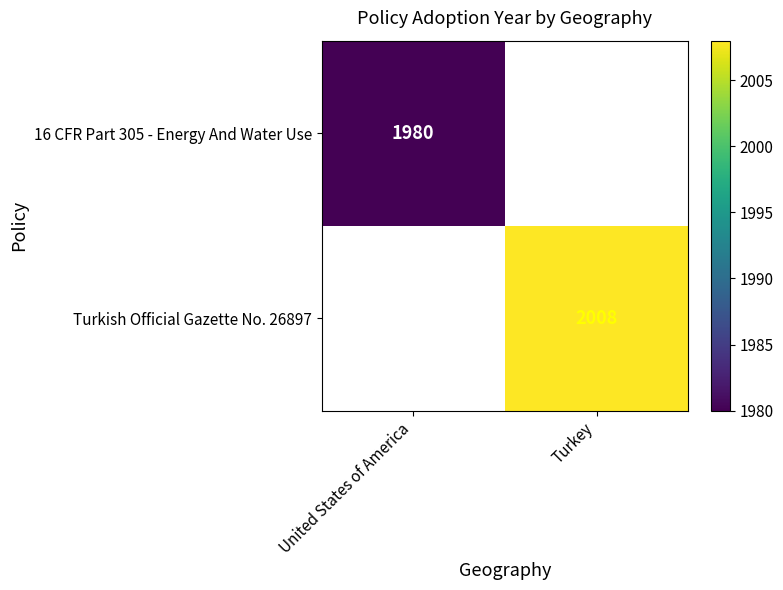

Count the number of data series in this chart.

2